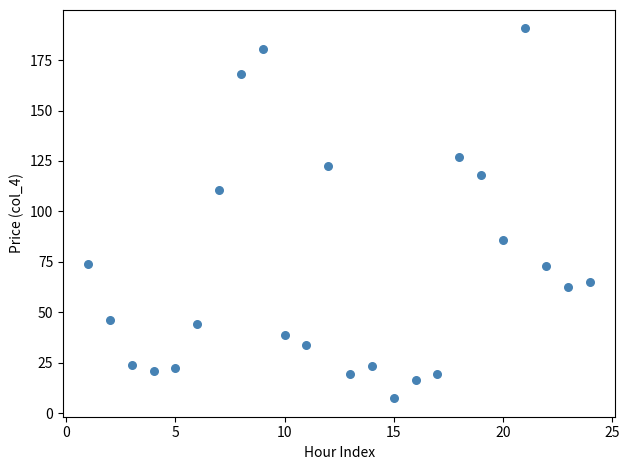

What is the range of X values (max minus min)?

23.0